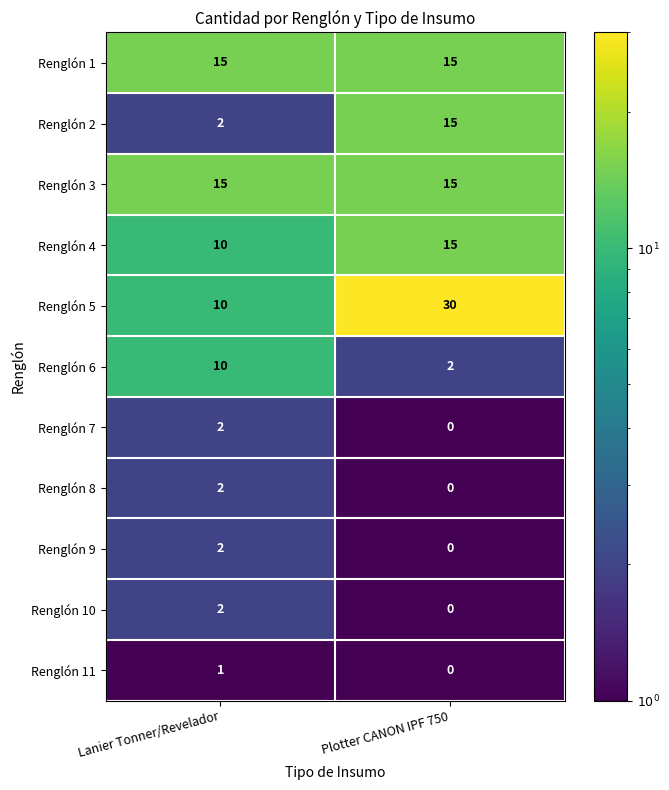

Which series changed the most between Lanier Tonner/Revelador and Plotter CANON IPF 750?

Renglón 5